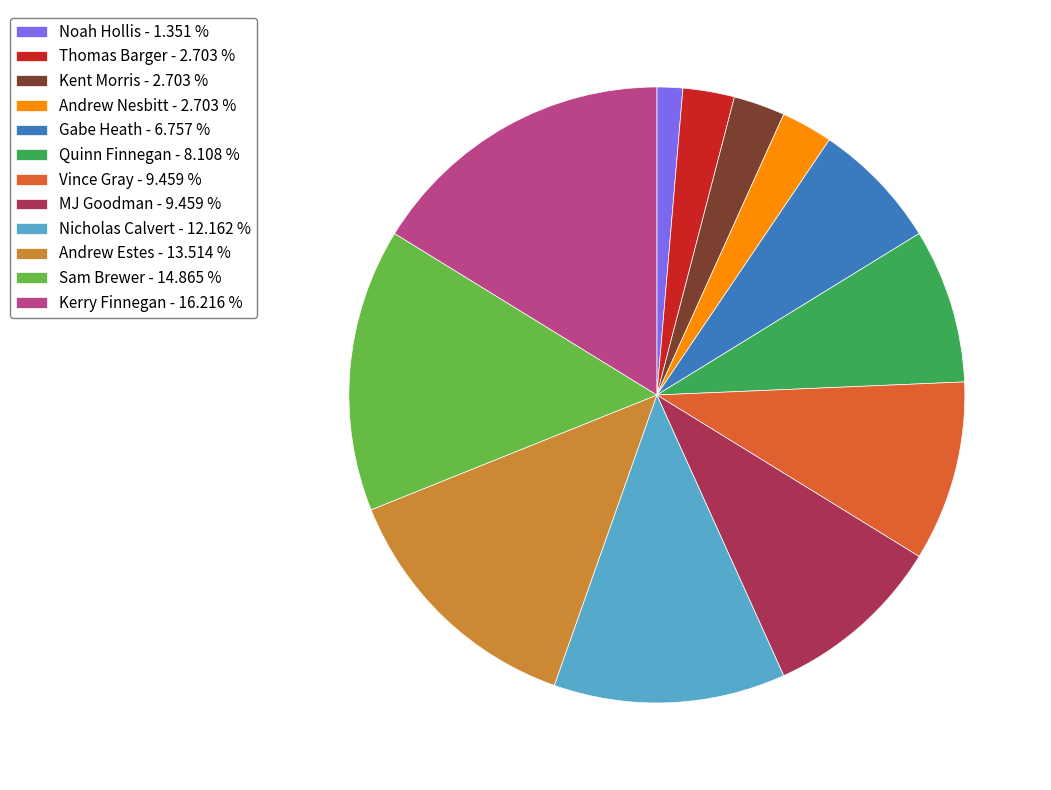

True or false: Noah Hollis accounts for 1% of the total.

True